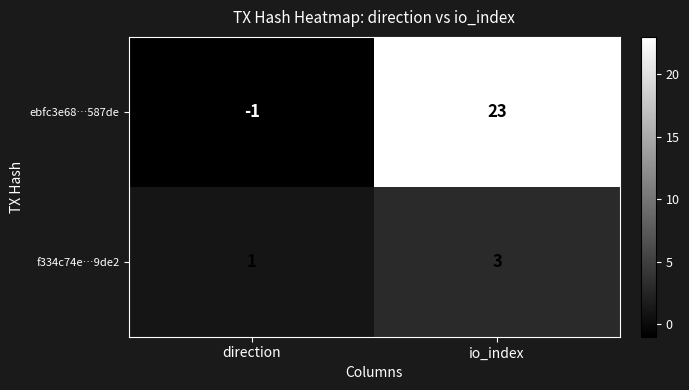

Which series has the largest range (max minus min)?

ebfc3e68…587de